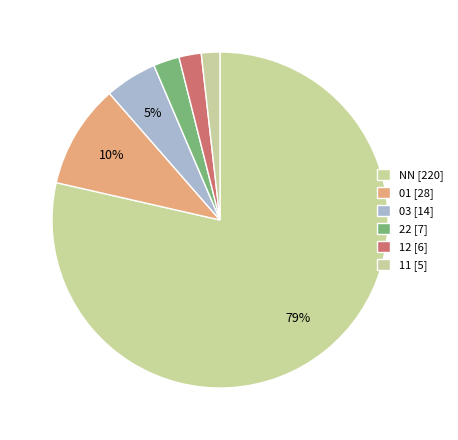

What is the change in value from NN to 01?

-192